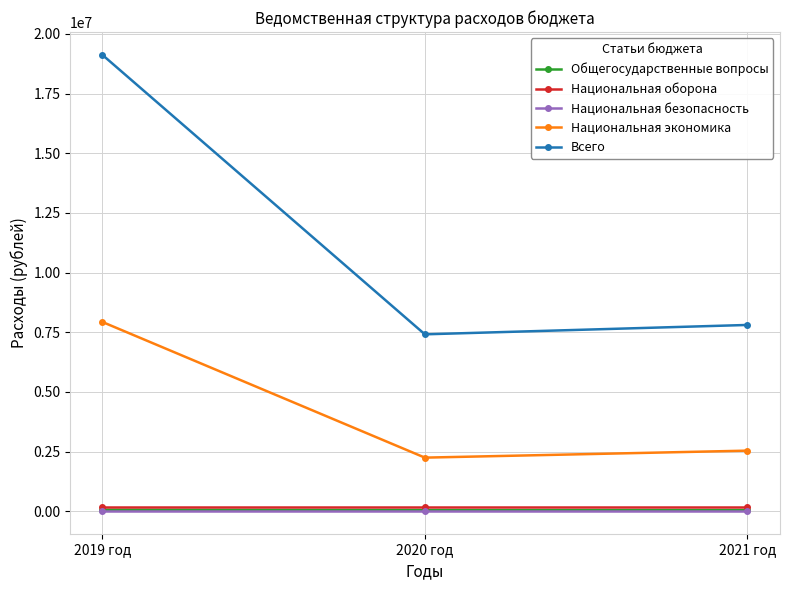

What is the label of the 3rd point from the left?

2021 год